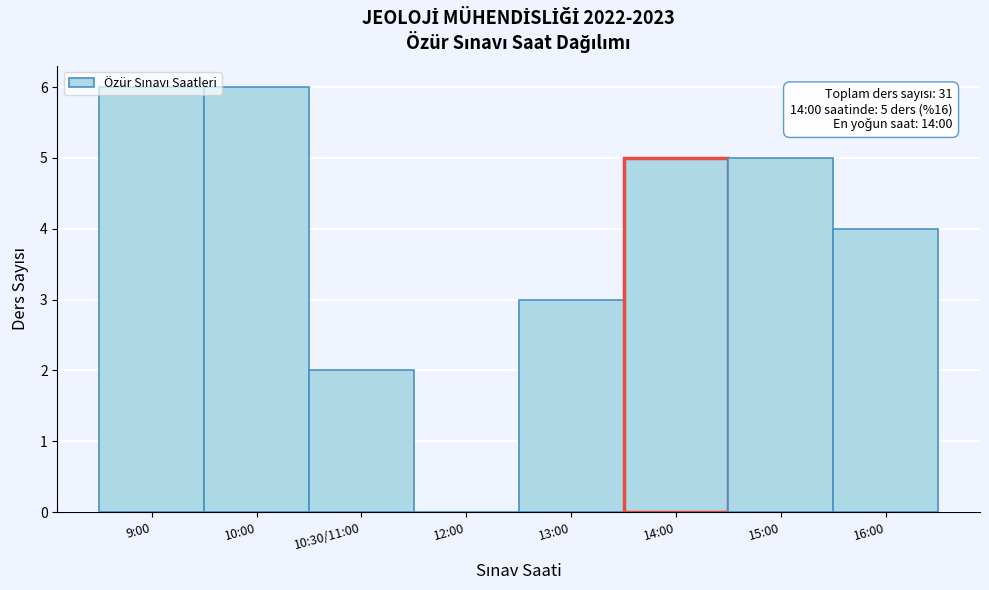

Between 16:00 and 10:00, which is larger?

10:00